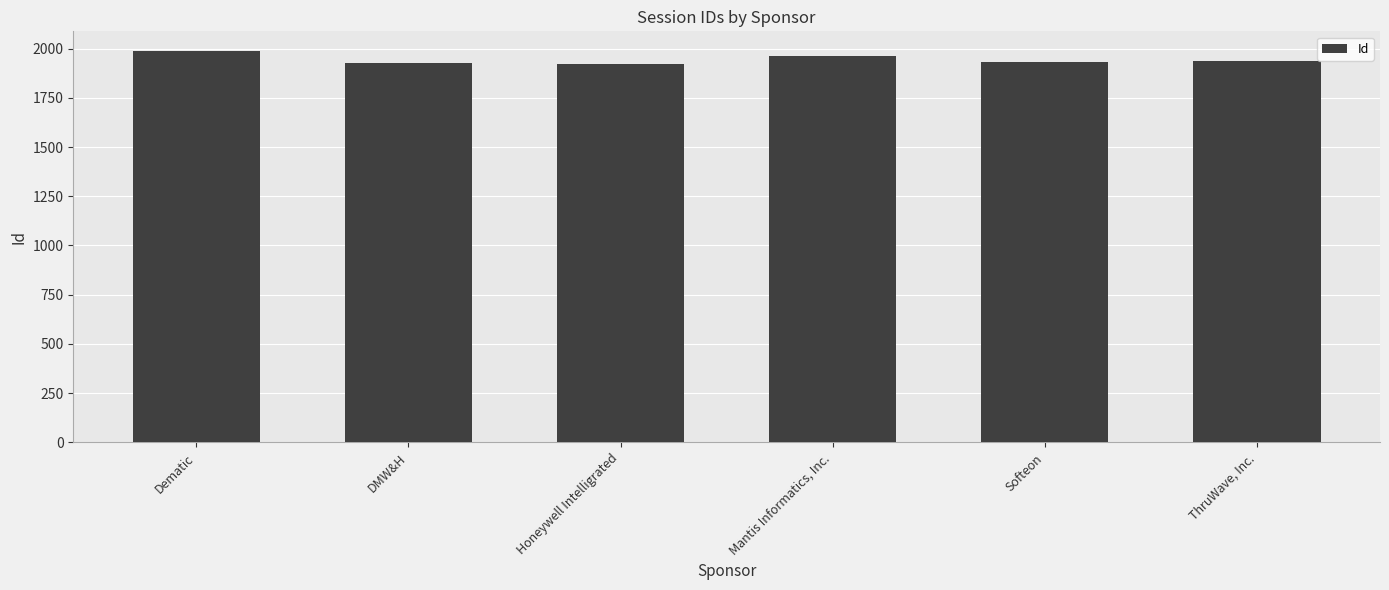

What is the label of the 1st bar from the left?

Dematic